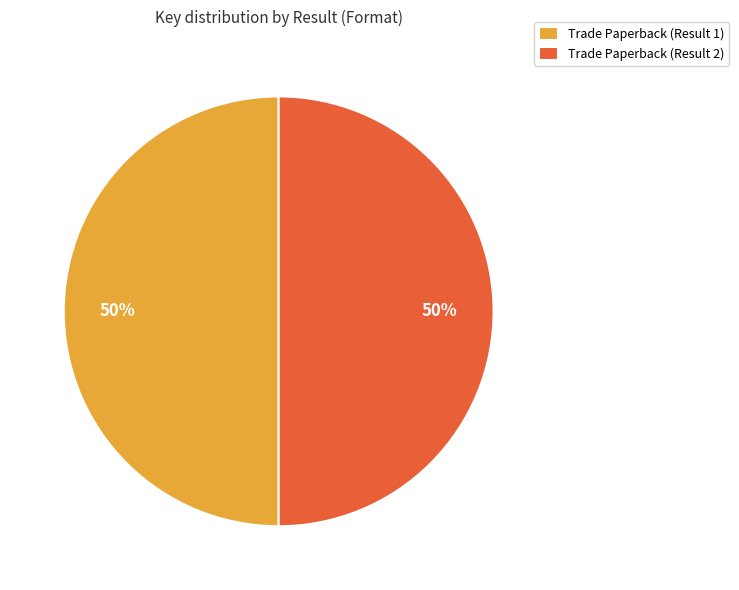

True or false: Trade Paperback (Result 1) accounts for 50% of the total.

True